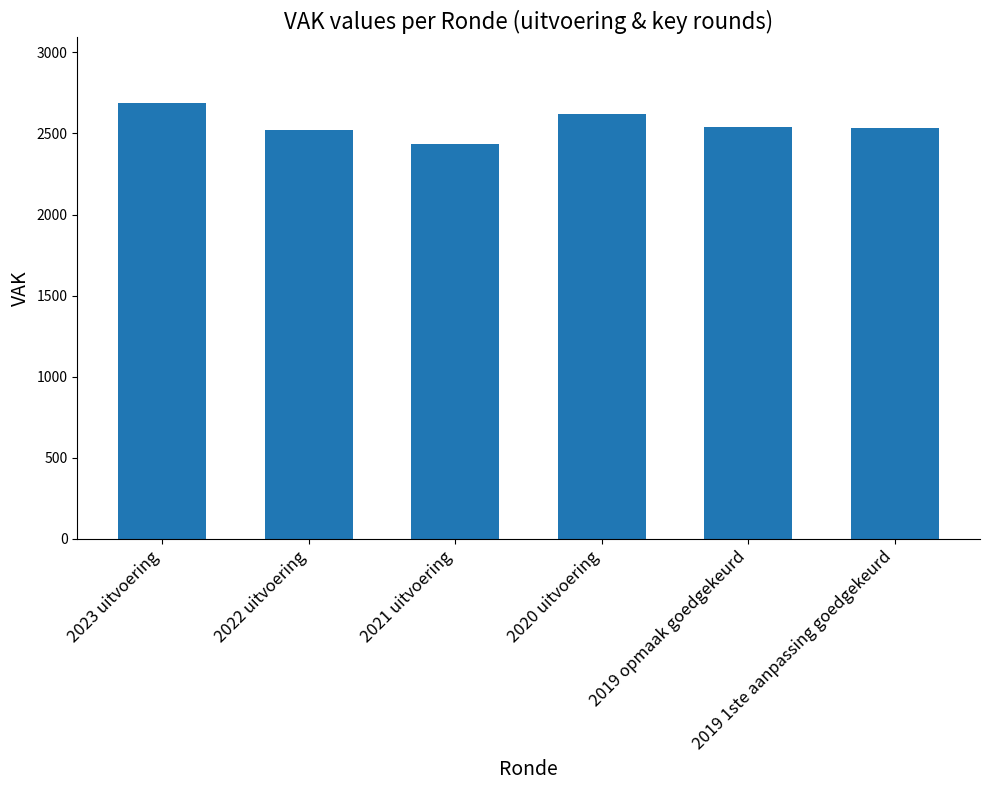

True or false: the data shows 2689 at 2023 uitvoering.

True